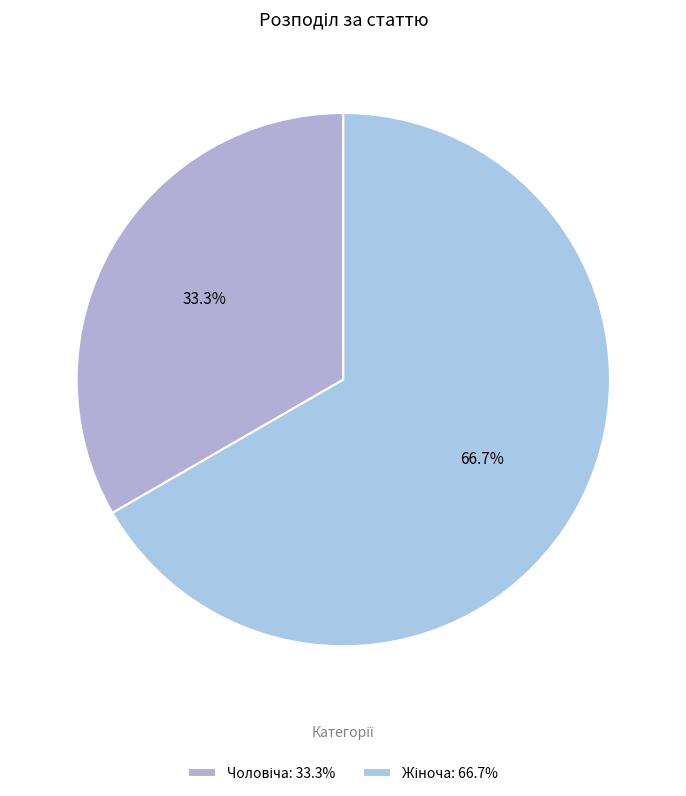

To the nearest percent, what is the difference between the Жіноча and Чоловіча slice percentages?

33%